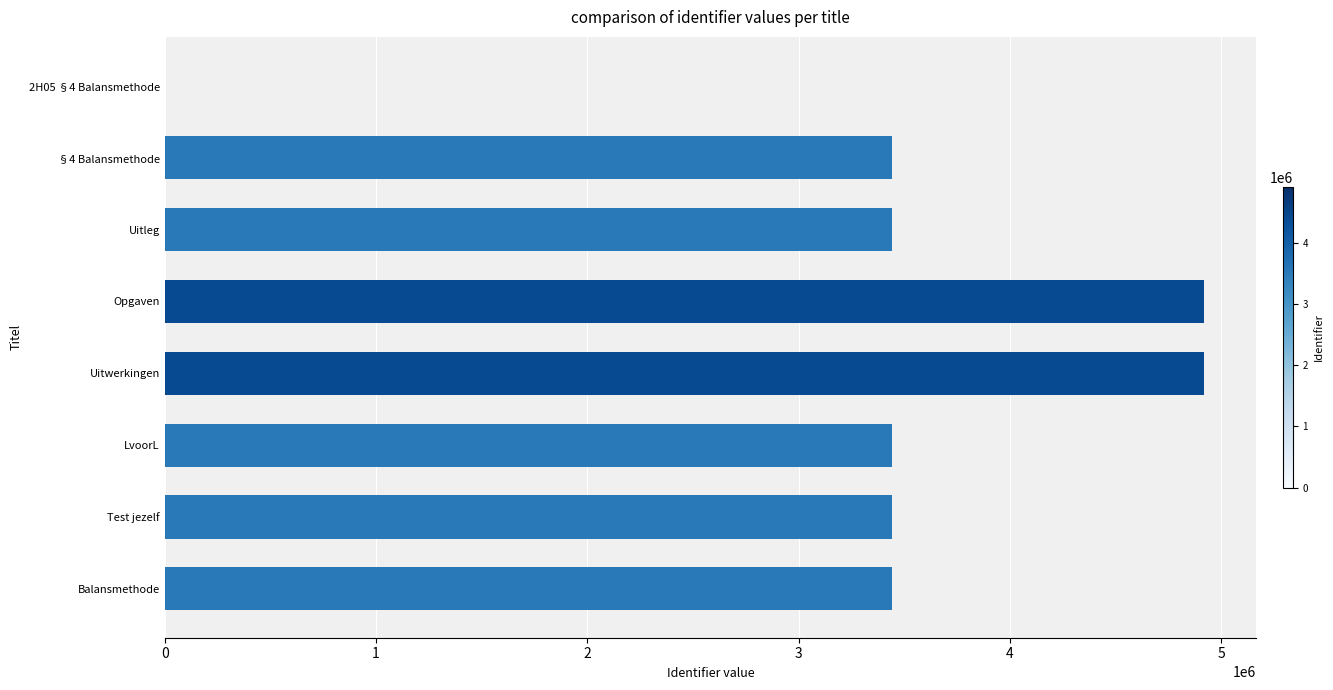

Approximately how many times larger is the value at LvoorL compared to Uitwerkingen?

0.7